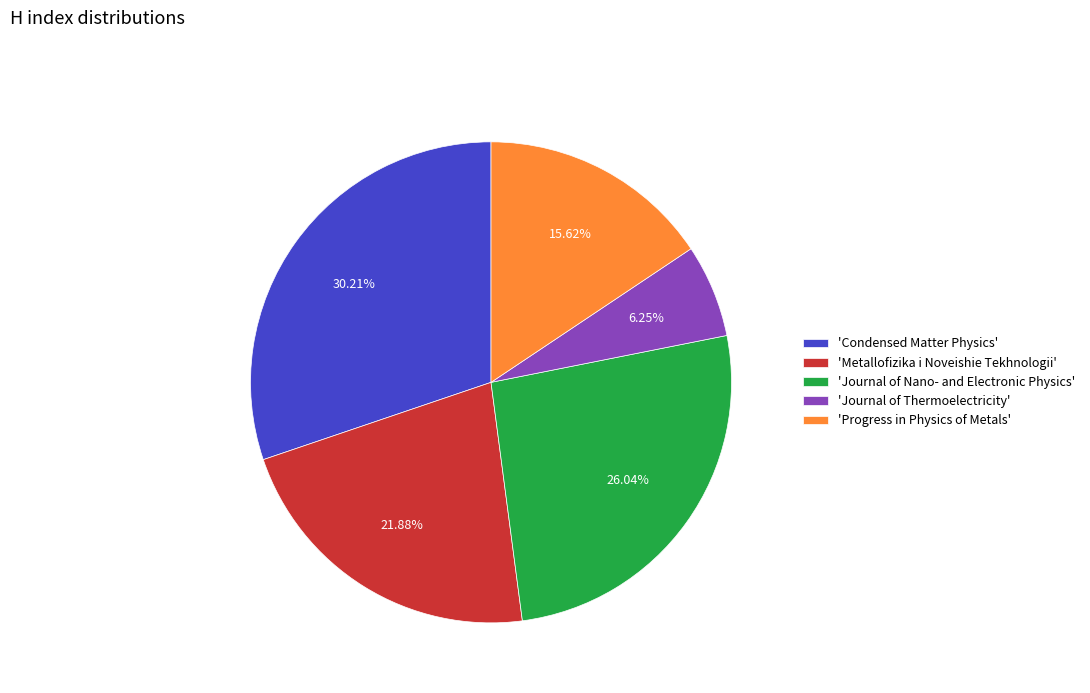

Combined, do 'Metallofizika i Noveishie Tekhnologii' and 'Journal of Thermoelectricity' account for over 50%?

No